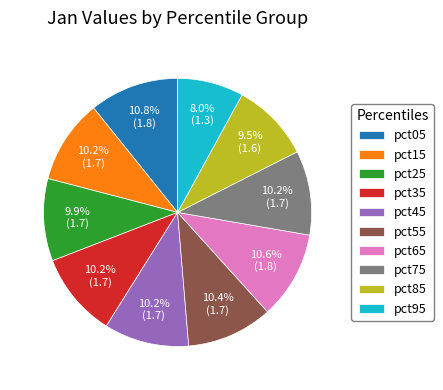

Which slice is the smallest?

pct95